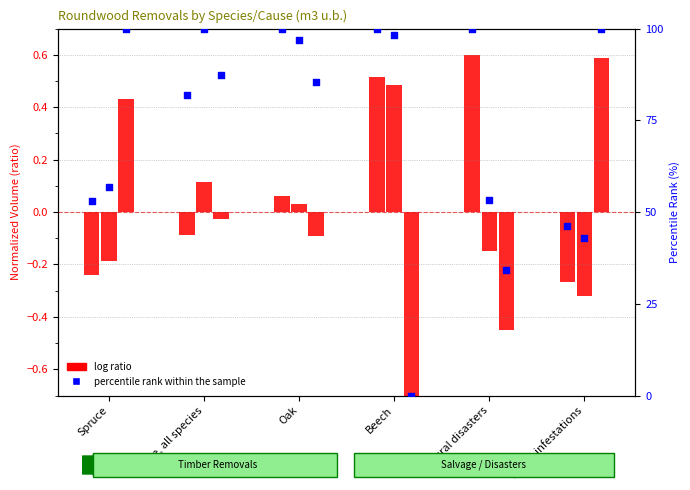

Which series has the widest spread of Y values?

percentile rank within the sample